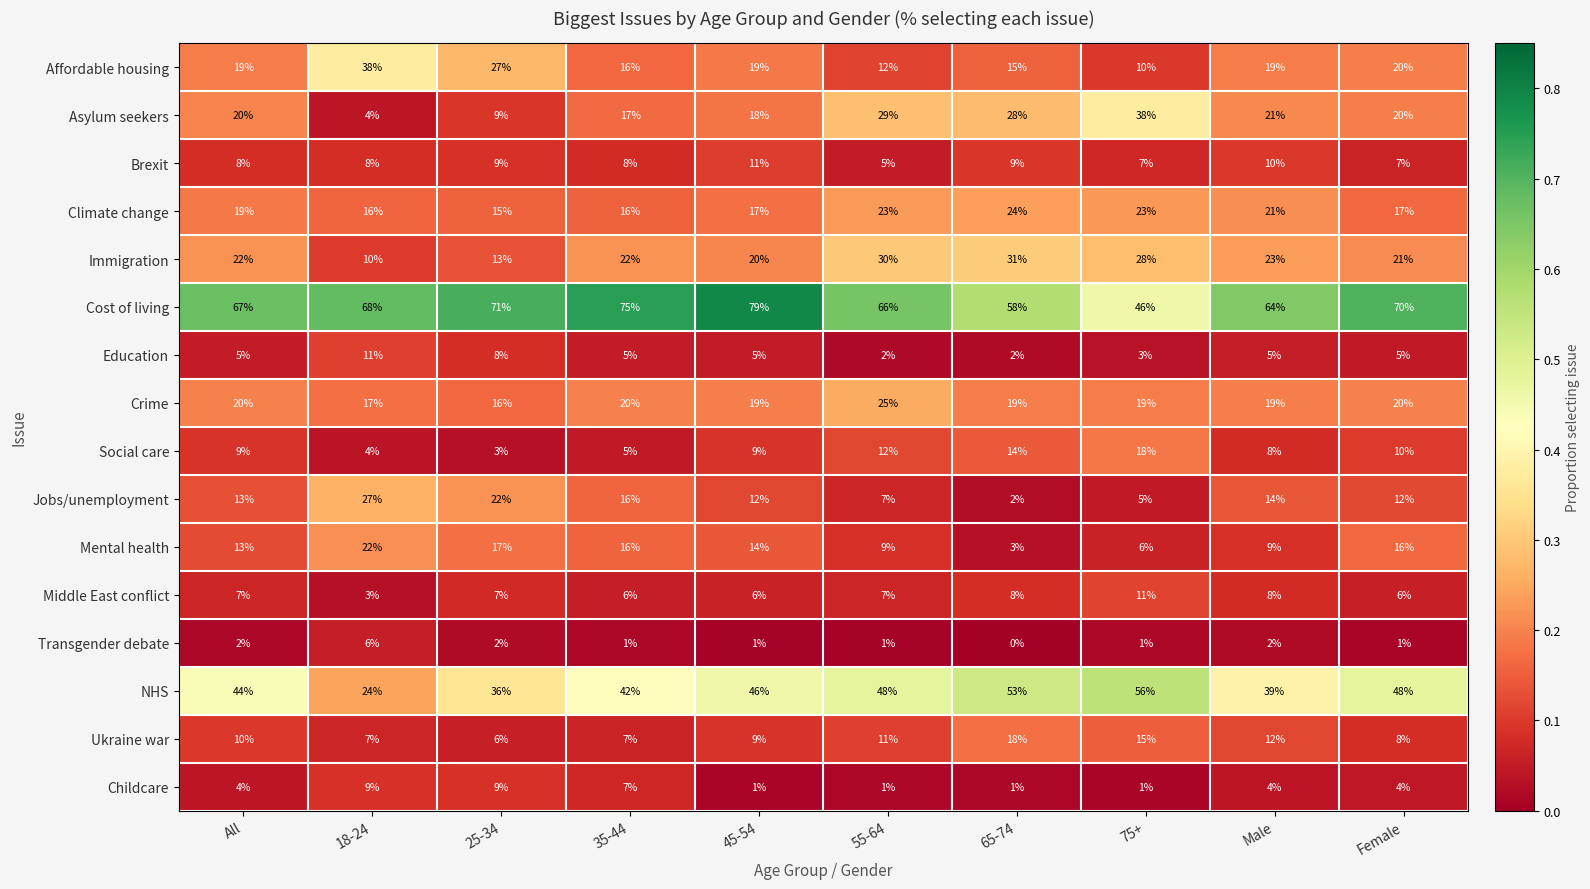

True or false: Middle East conflict has a value of 7 at 25-34.

True